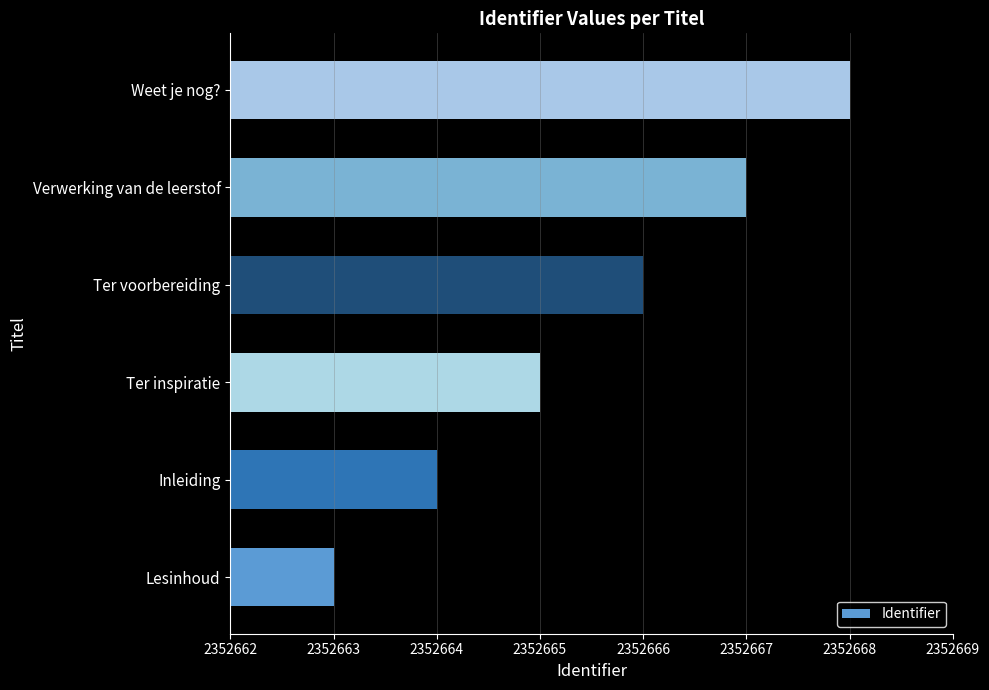

Count the number of categories in the chart.

6